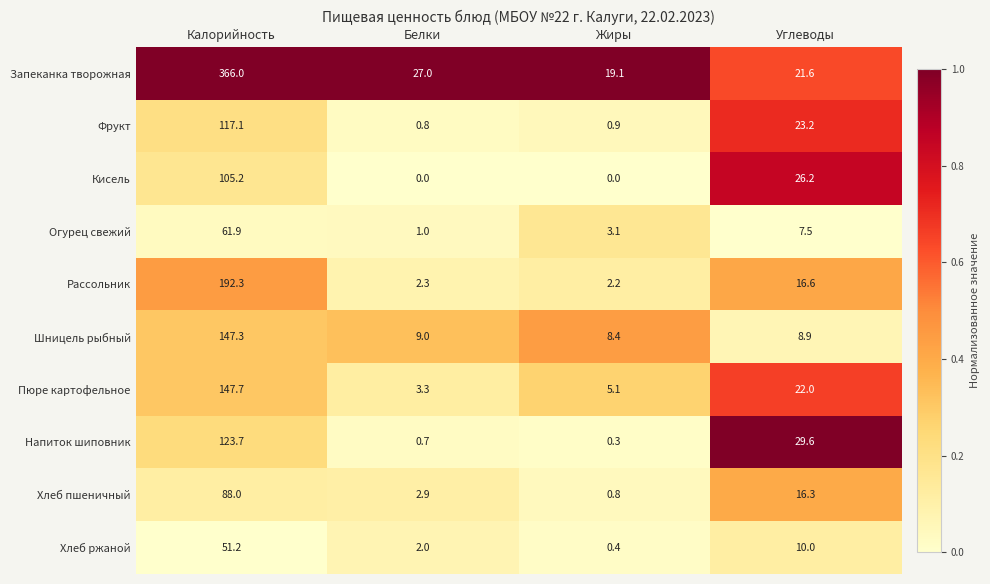

What is the total value across all series at Белки?

49.0